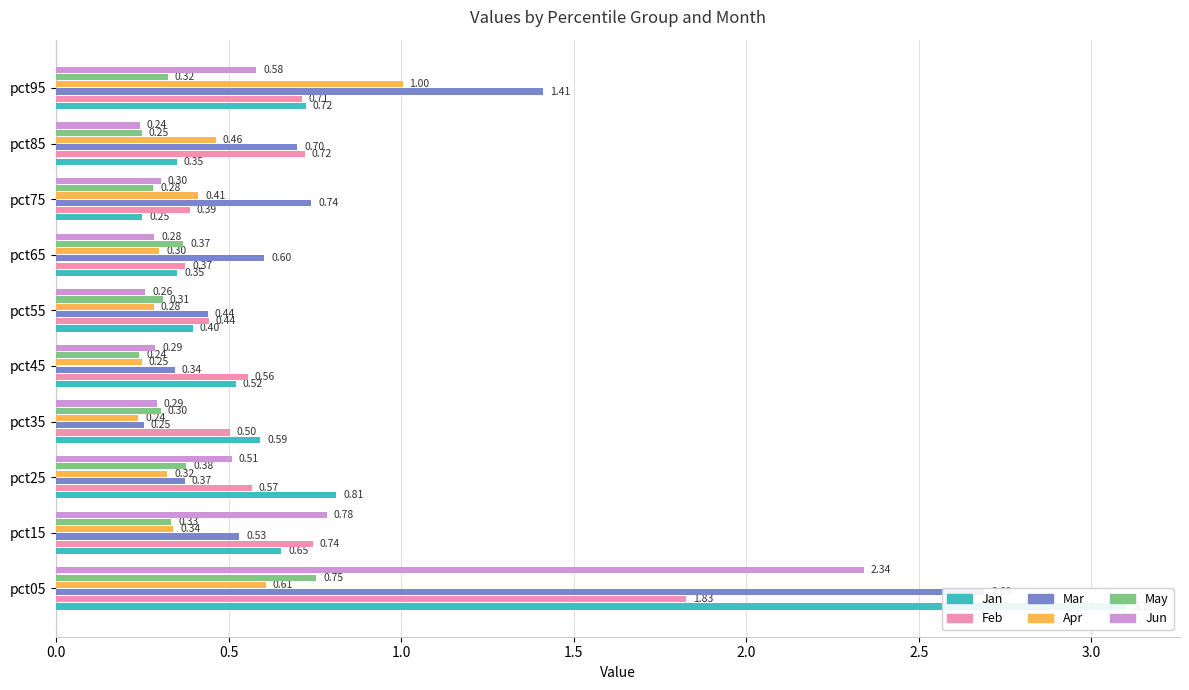

Between pct55 and pct95, which is larger?

pct95